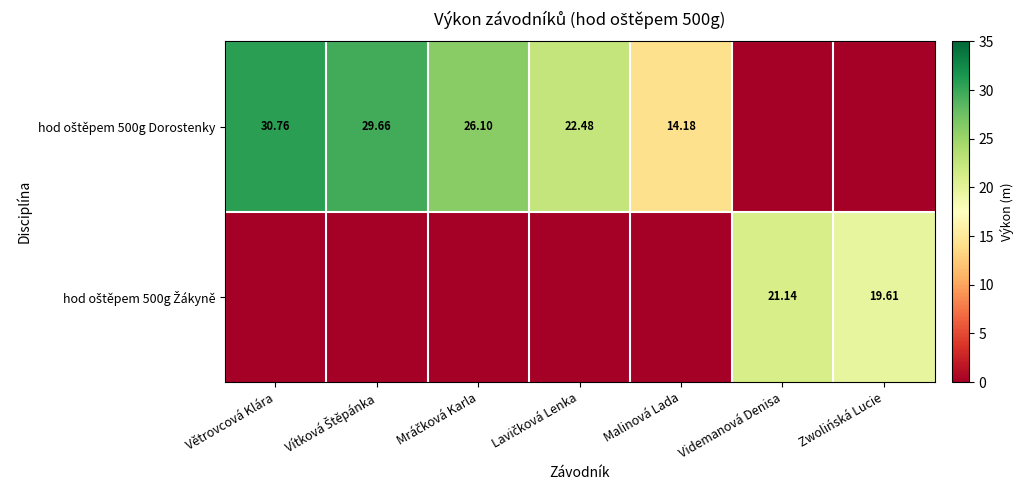

The hod oštěpem 500g Dorostenky series shows 0.0 at Zwolińská Lucie. True or false?

True